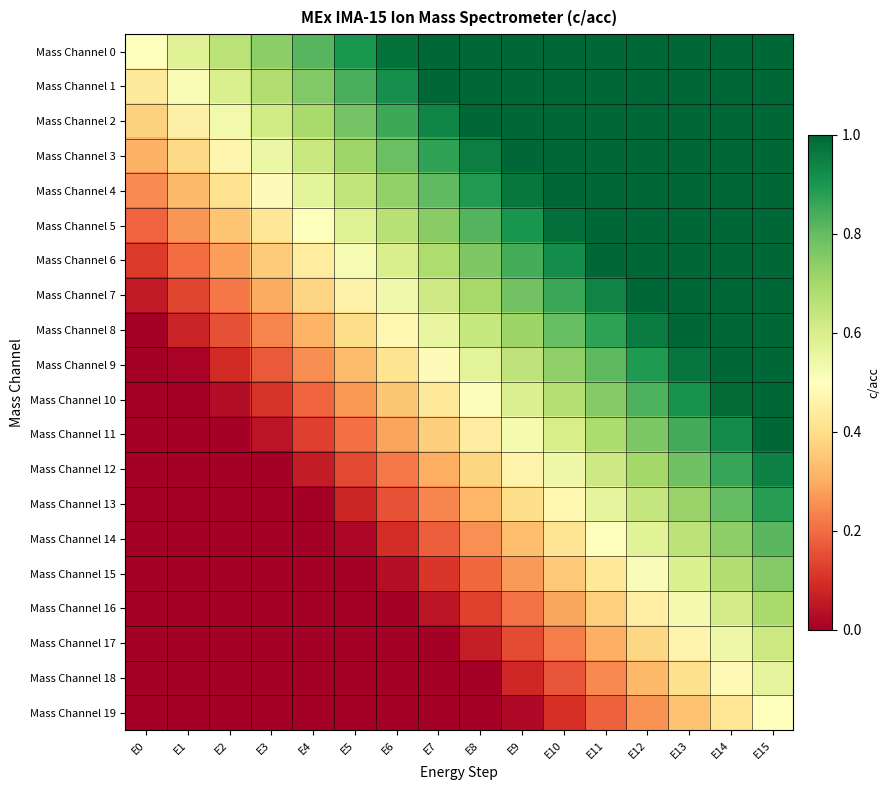

At which category is the sum across all series the highest?

E15